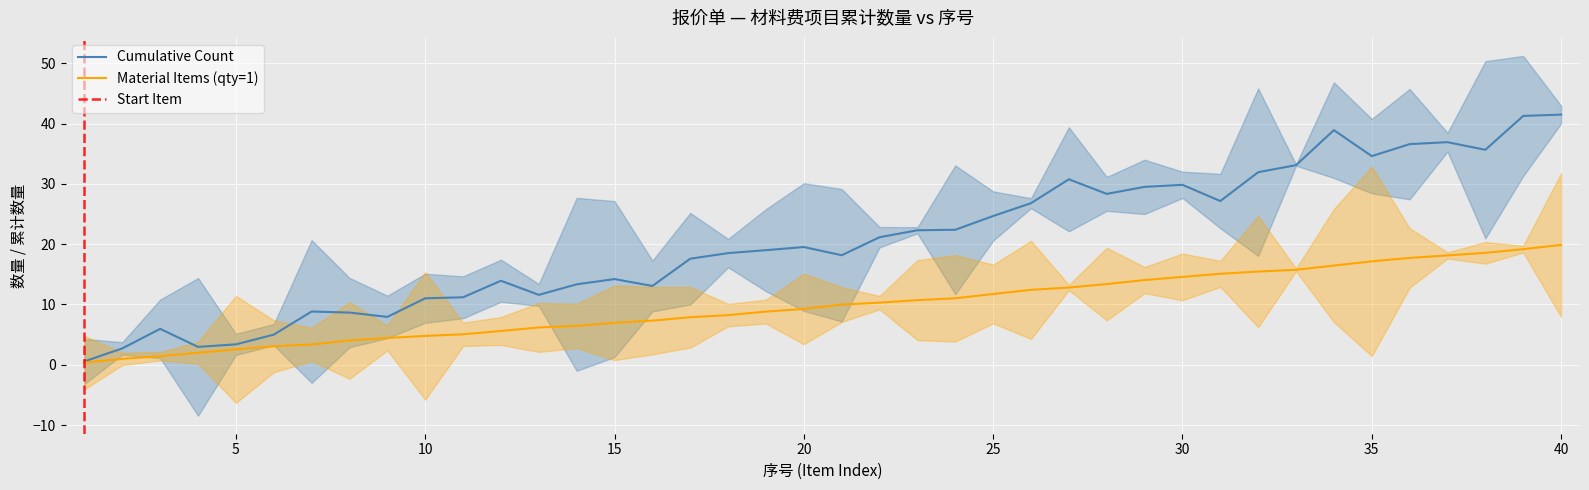

The Cumulative Count series shows 14.2 at 15. True or false?

True